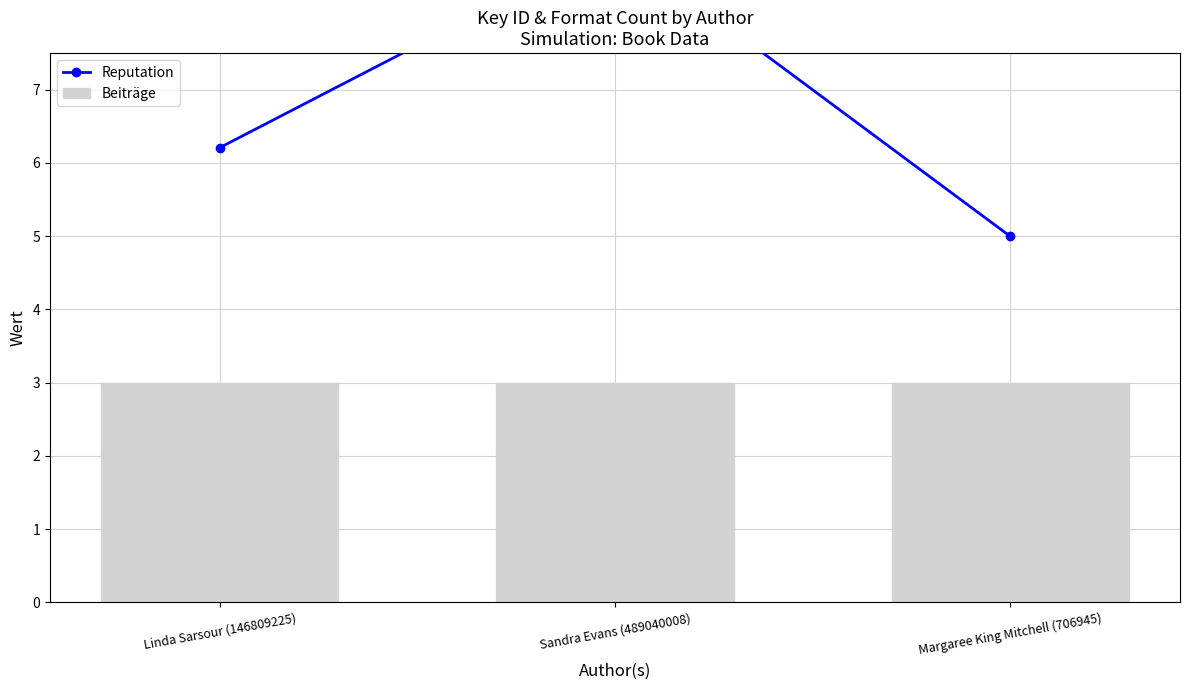

At which category is the sum across all series the highest?

Sandra Evans (489040008)